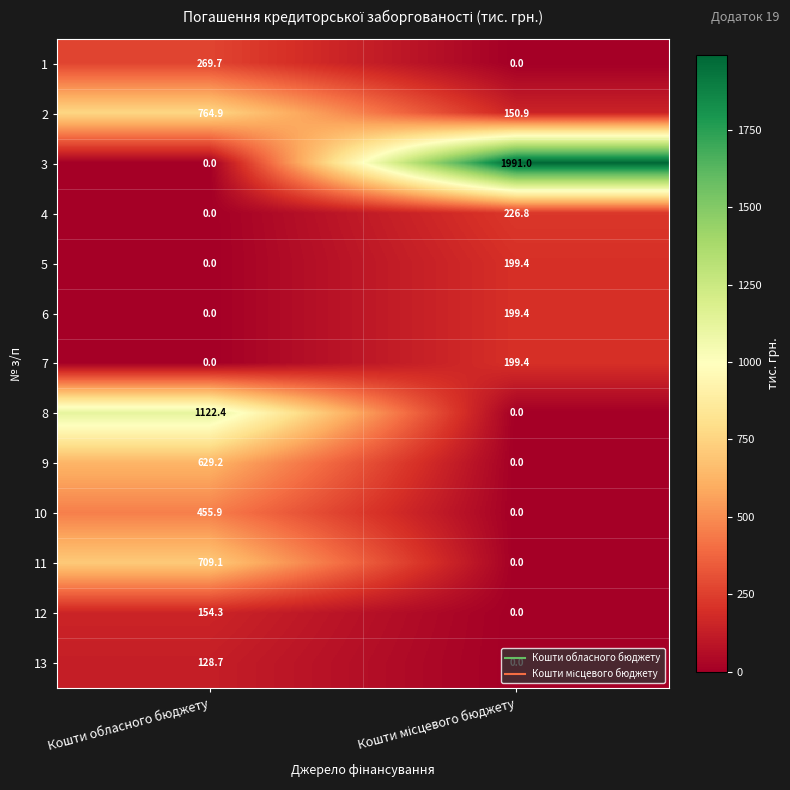

What is the average value of the 7 series?

99.7